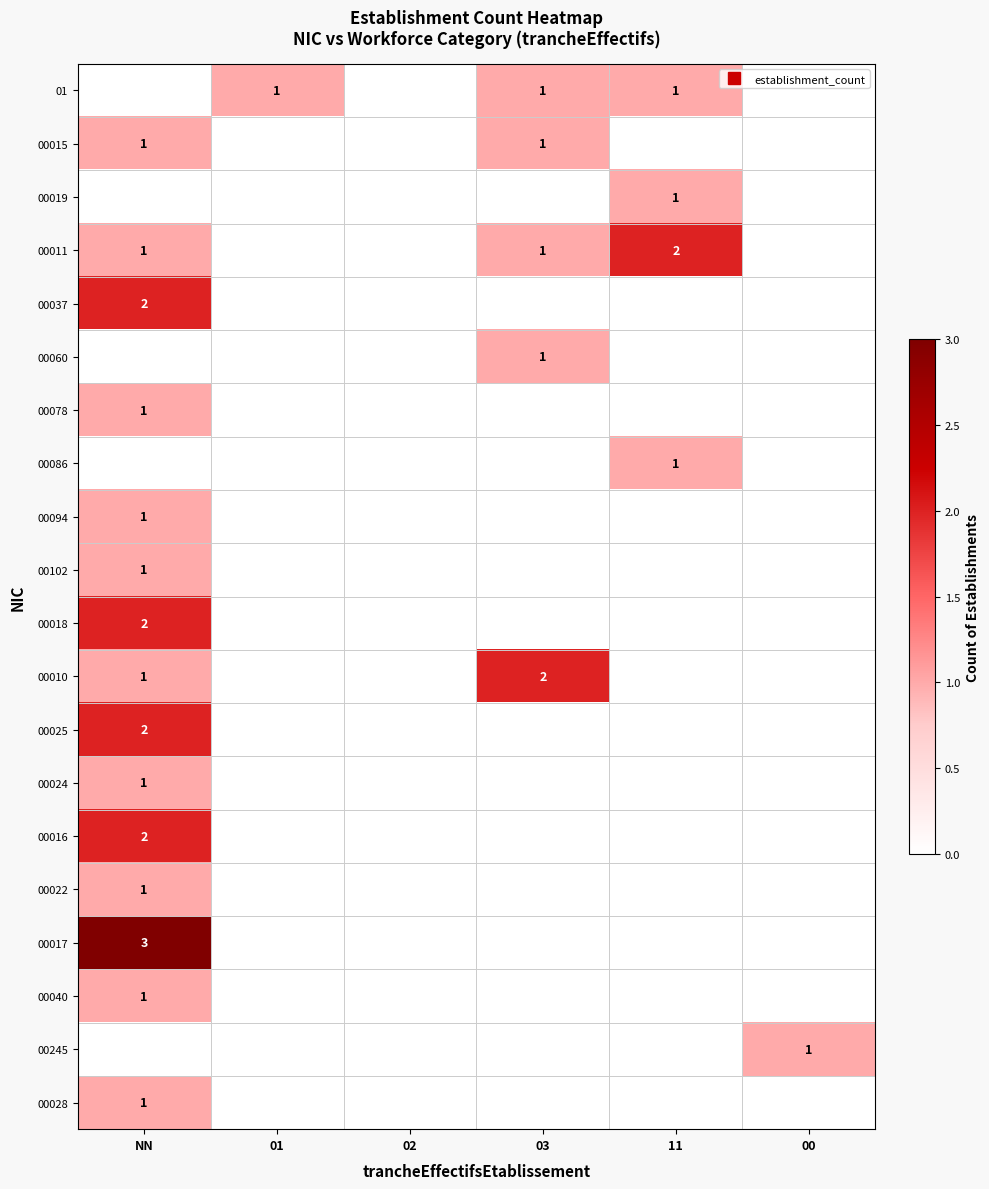

What is the maximum value shown in the chart?

3